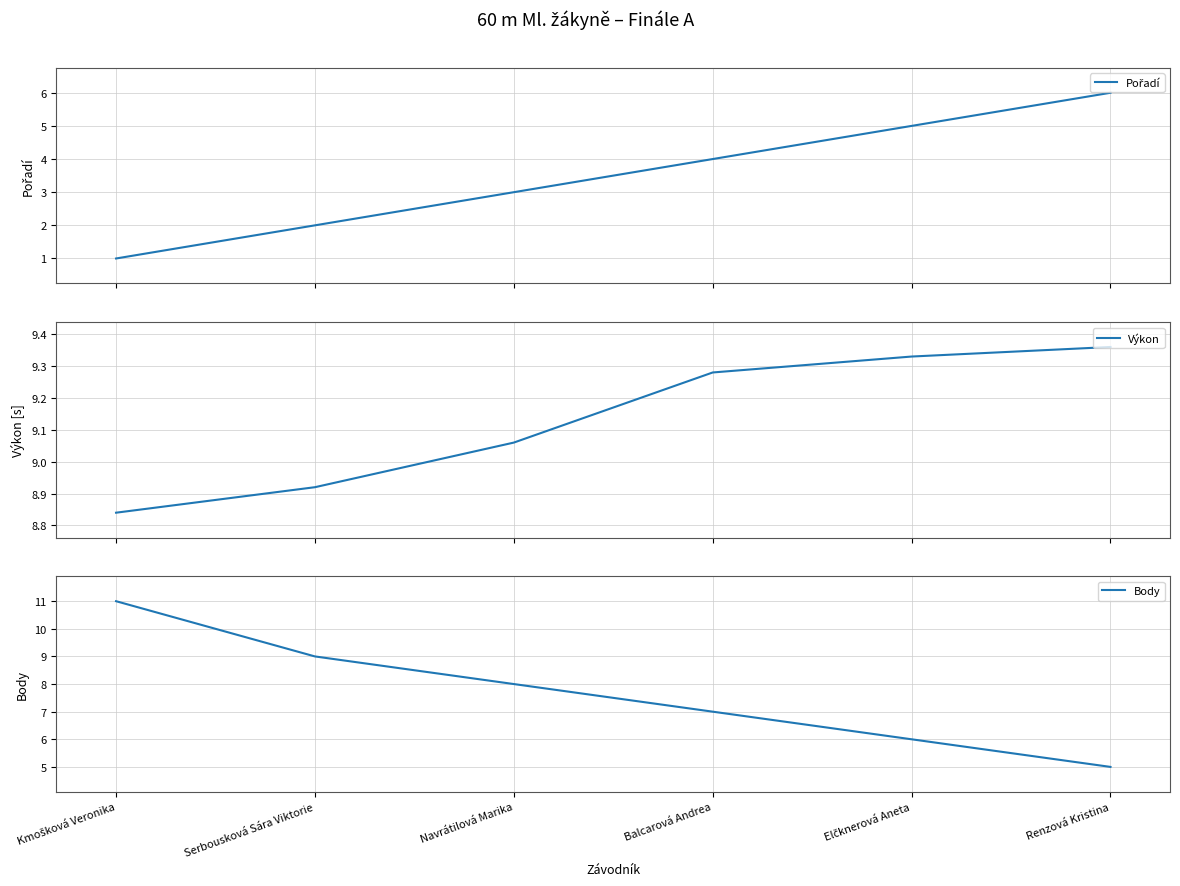

How many data points does each series have?

6